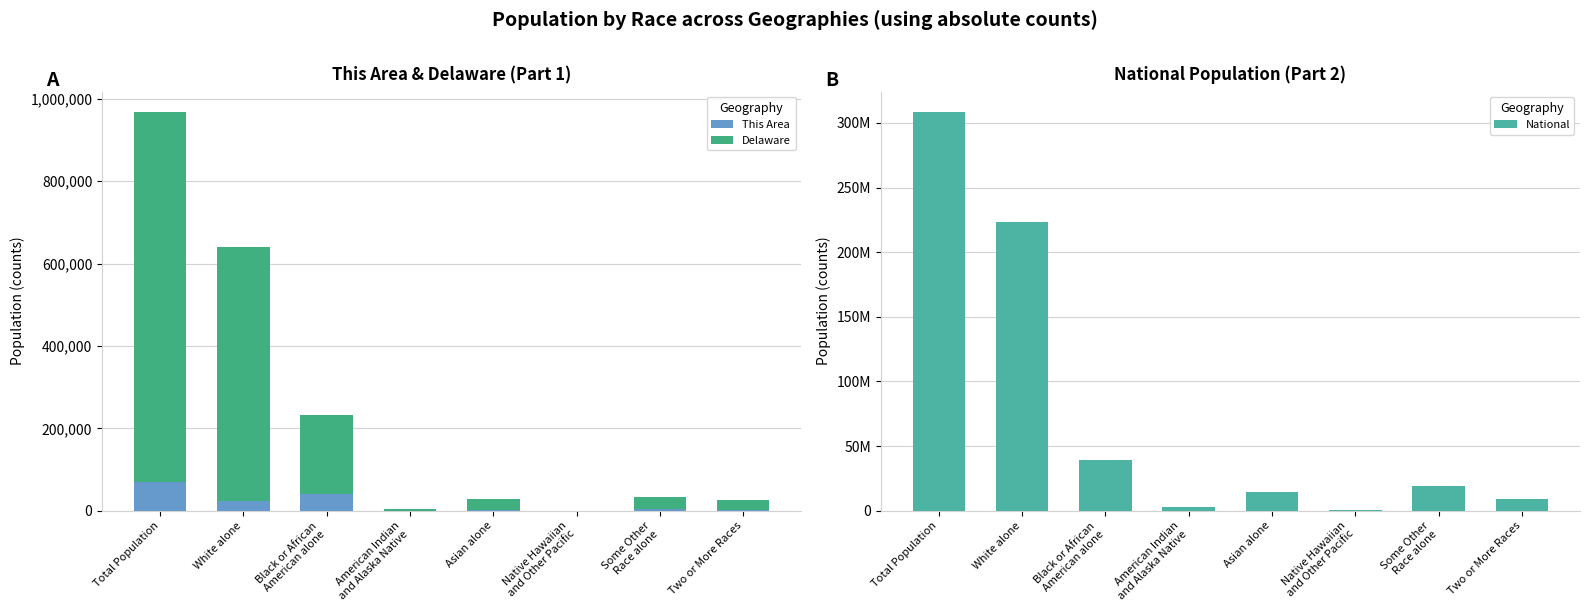

How many data points in This Area are less than 3811?

4